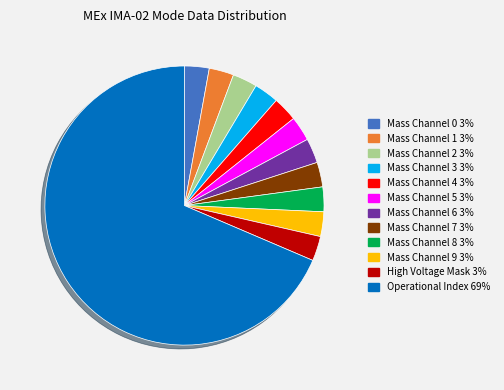

Which category has the biggest portion of the pie?

Operational Index 69%